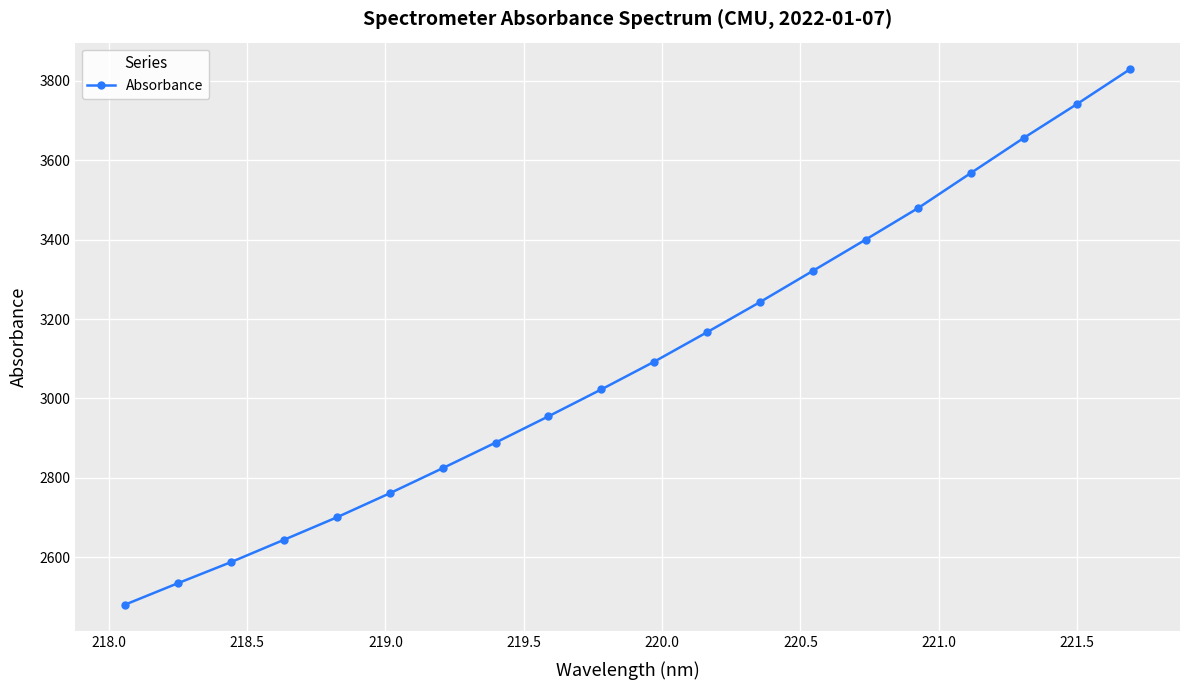

Reading left to right, transcribe all the data shown in this chart.

2480.3	2534.4	2587.4	2643.5	2700.2	2760.8	2824.0	2888.4	2954.7	3022.6	3092.4	3166.7	3242.5	3321.2	3400.1	3480.2	3568.7	3657.0	3741.8	3829.2